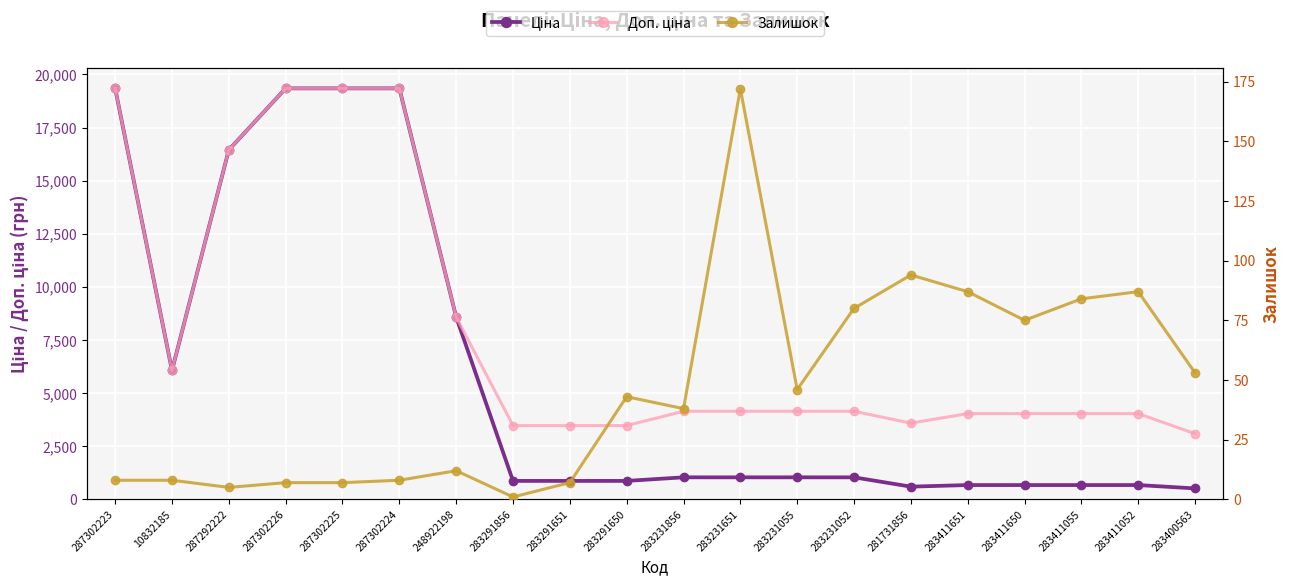

At which category does Залишок reach its first local valley?

287292222